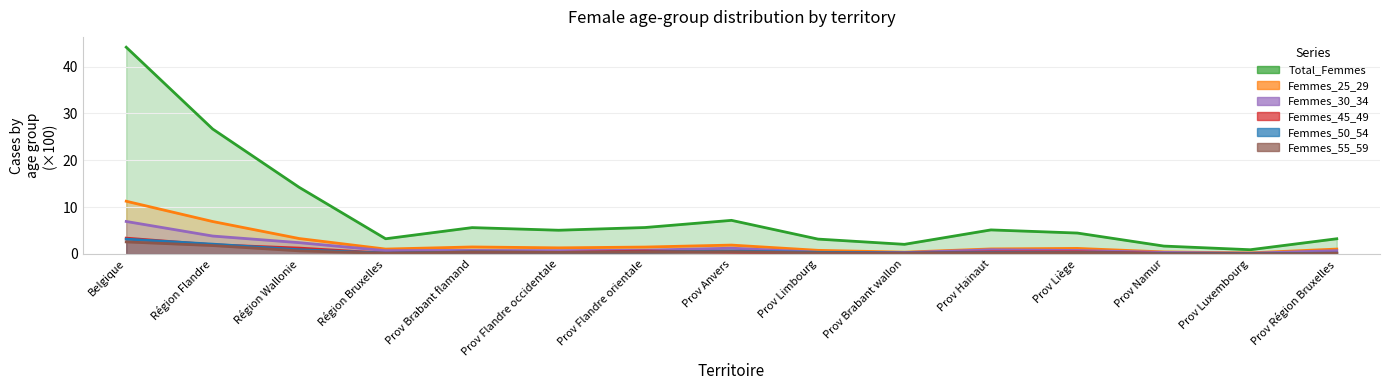

What is the minimum value for Total_Femmes?

0.9